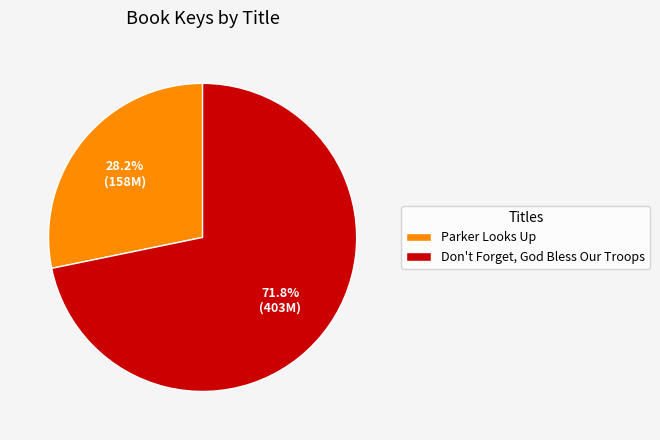

Rank the categories by value from lowest to highest.

Parker Looks Up, Don't Forget, God Bless Our Troops